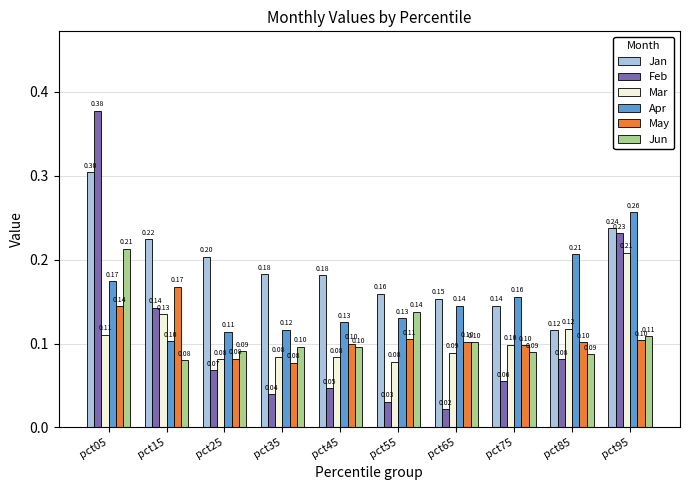

Between pct75 and pct85, which series saw the biggest shift?

Apr